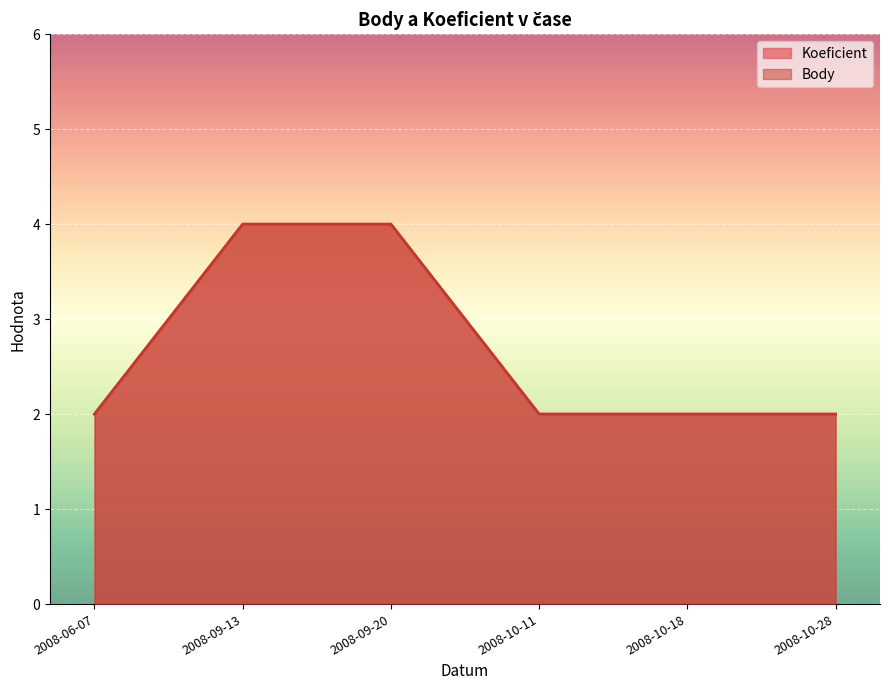

Rank the series by their maximum value, from highest to lowest.

Koeficient, Body